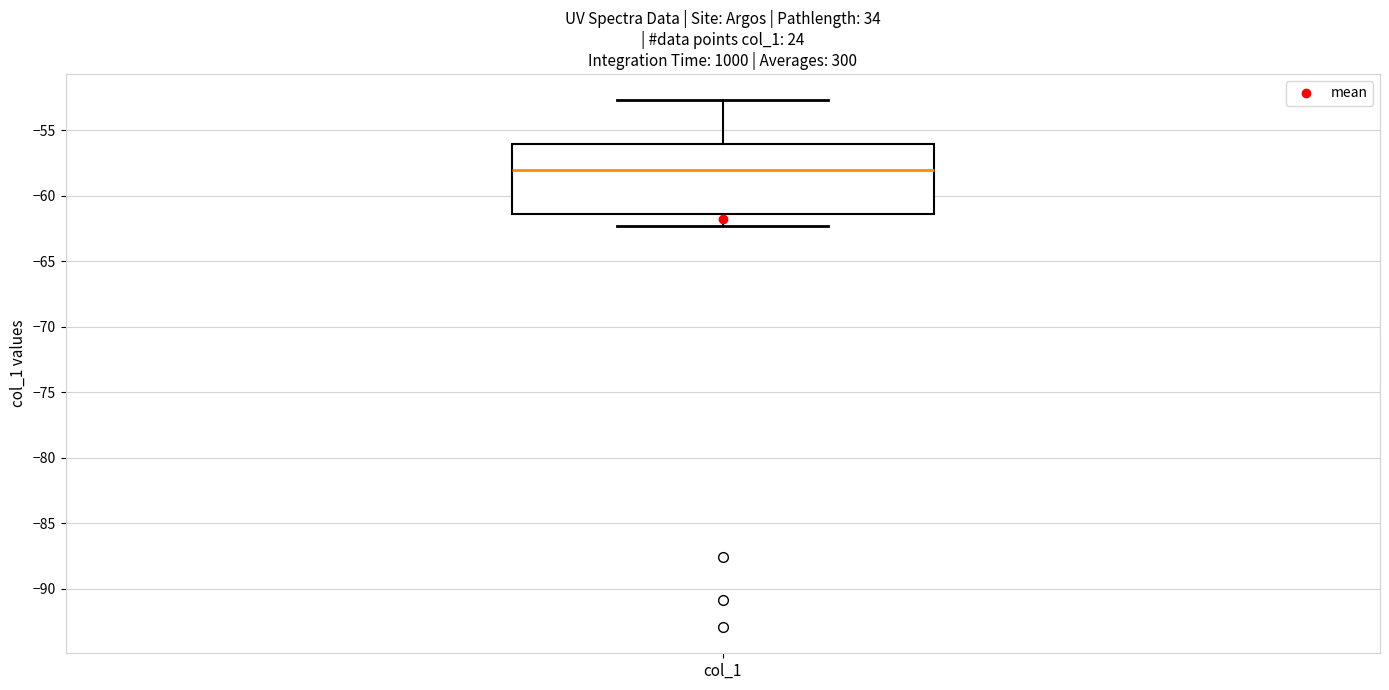

Where is the upper edge of the box for col_1 on the y-axis? The values are not printed on the chart, so give them approximately, as read against the axis.

-56.0